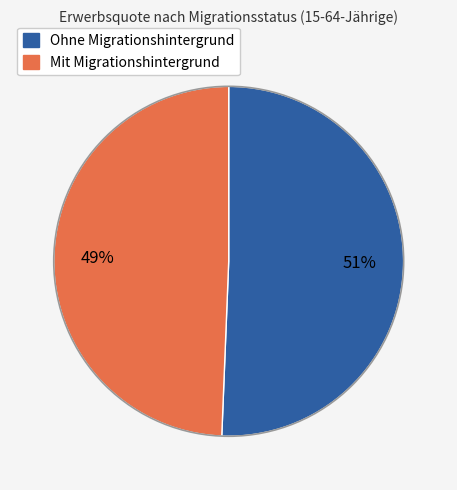

Does any single category account for the majority?

Yes